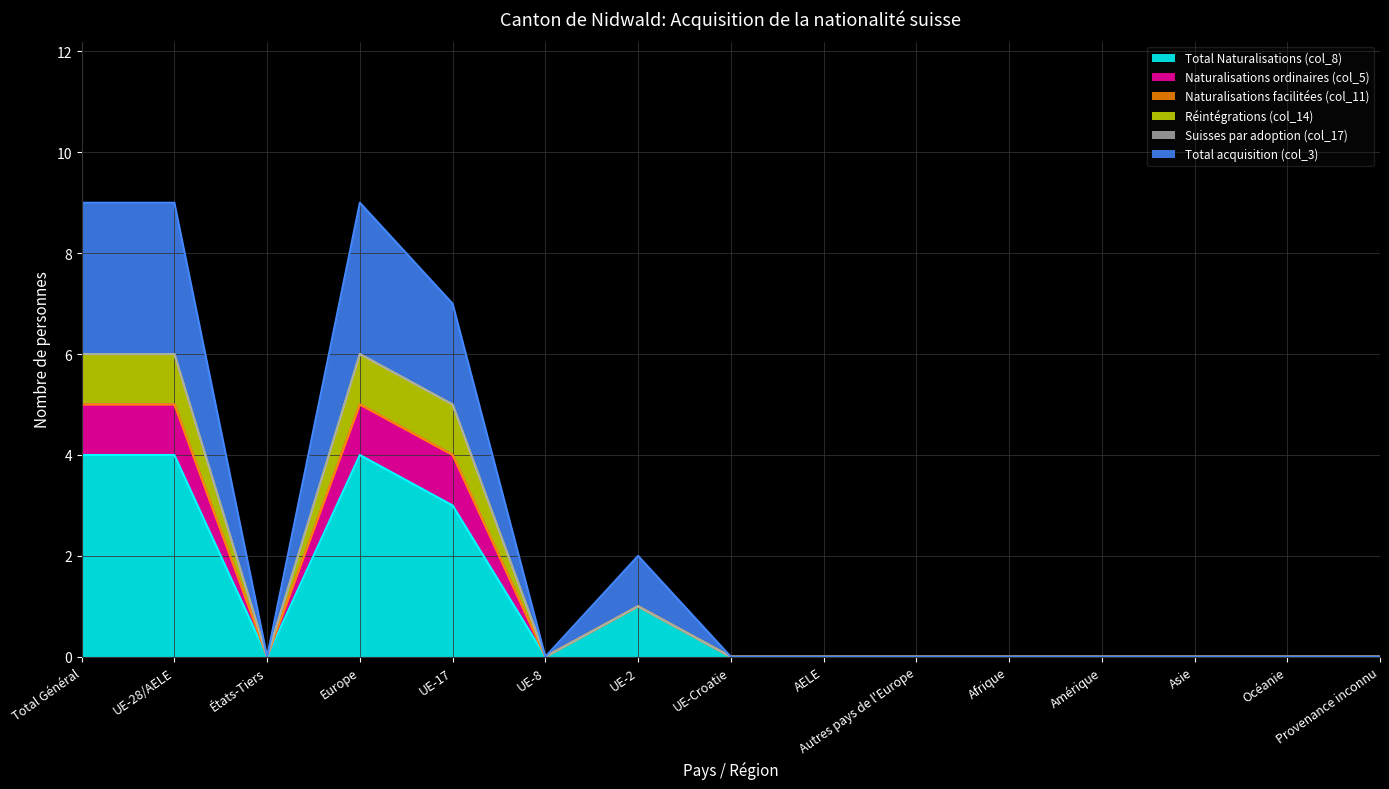

Rank the categories by Total Naturalisations (col_8) value from highest to lowest.

Total Général, UE-28/AELE, Europe, UE-17, UE-2, États-Tiers, UE-8, UE-Croatie, AELE, Autres pays de l'Europe, Afrique, Amérique, Asie, Océanie, Provenance inconnu